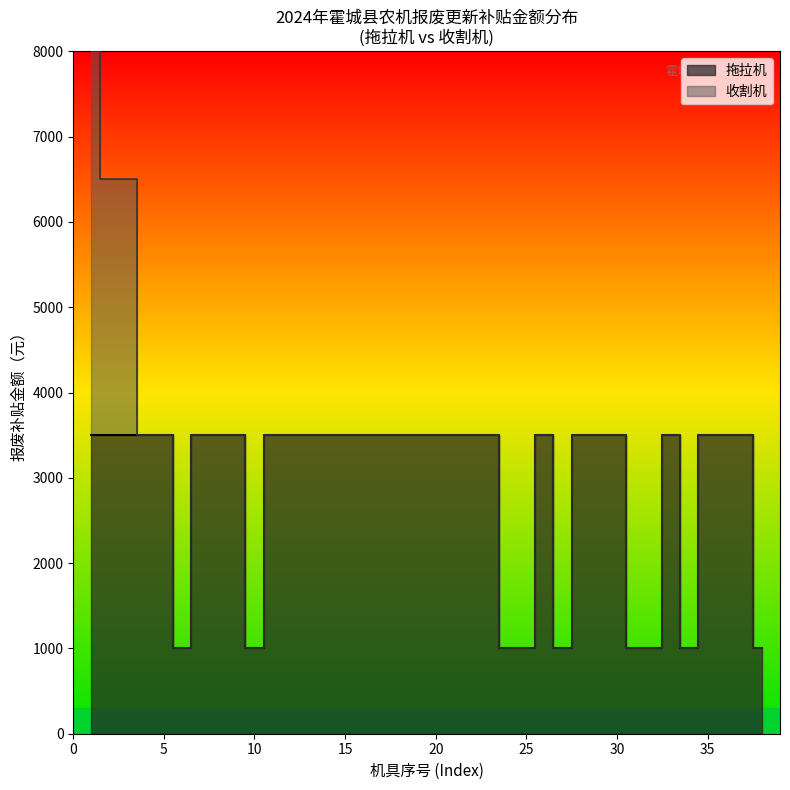

How many points are higher than both their immediate neighbors (excluding endpoints)?

2